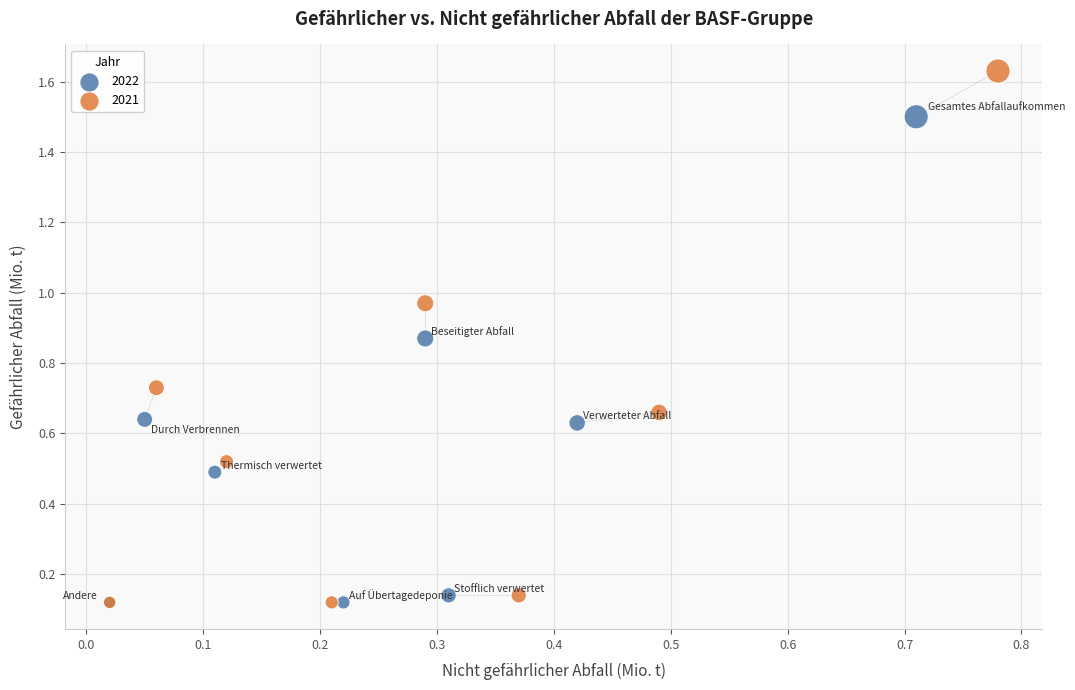

Which series reaches the maximum Y coordinate?

2021